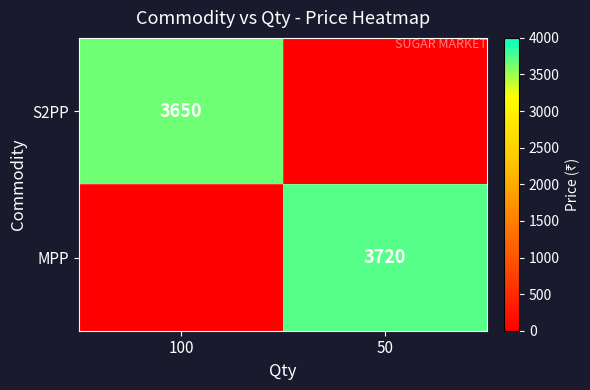

What is the total value across all series at 100?

3650